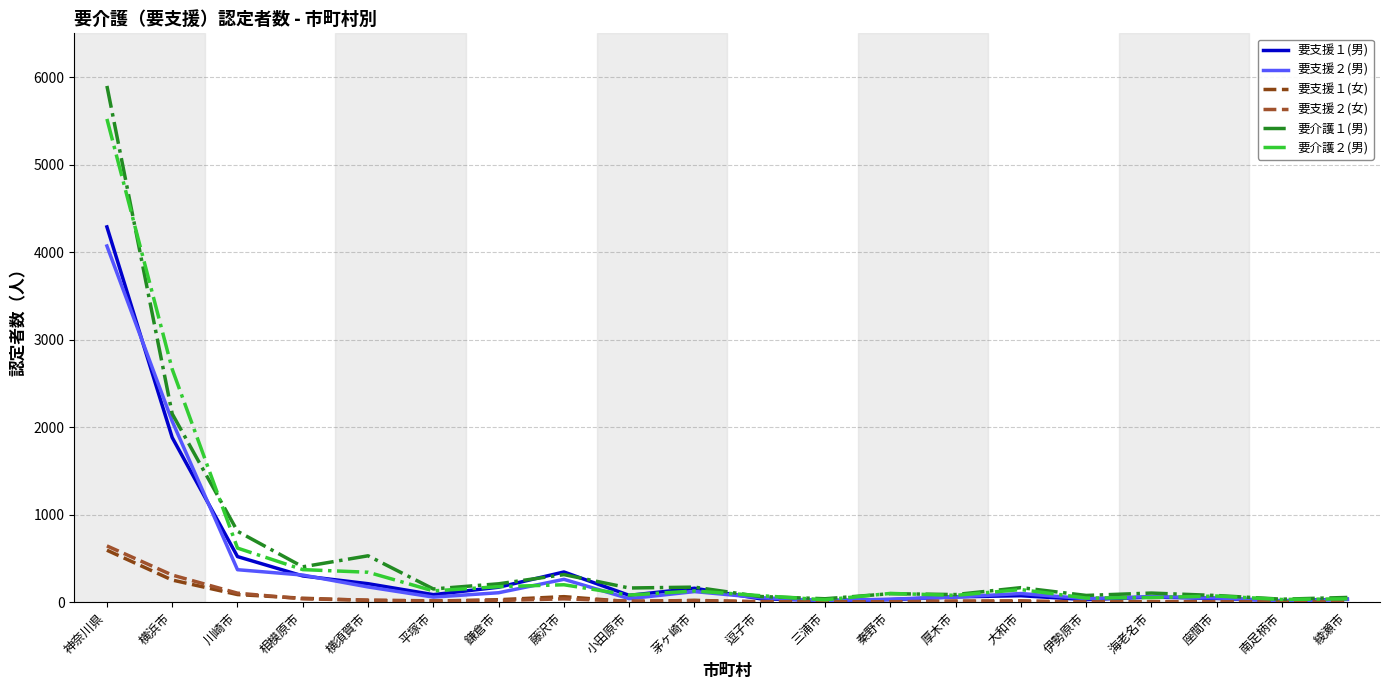

How many interior local valleys does the 要介護２(男) series have?

6